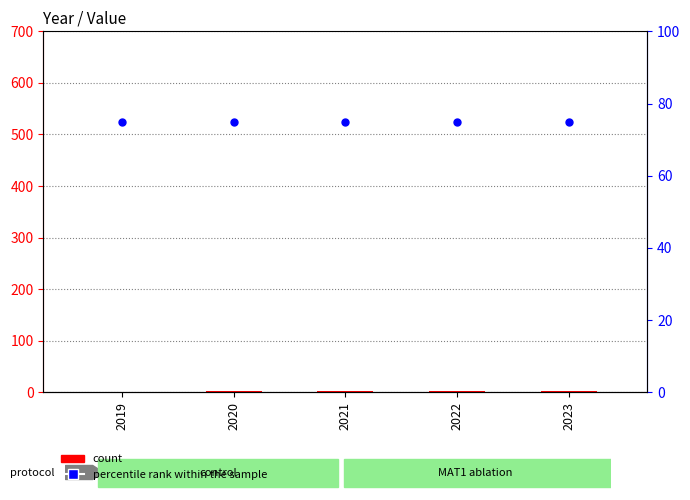

Which series reaches the maximum Y coordinate?

percentile rank within the sample